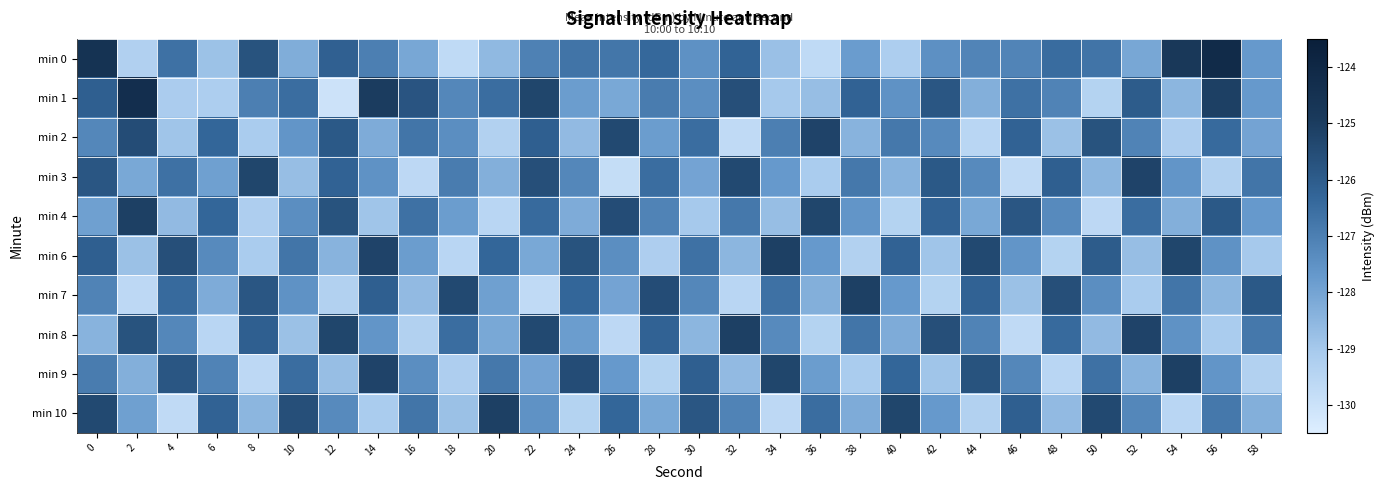

Count the number of data series in this chart.

10